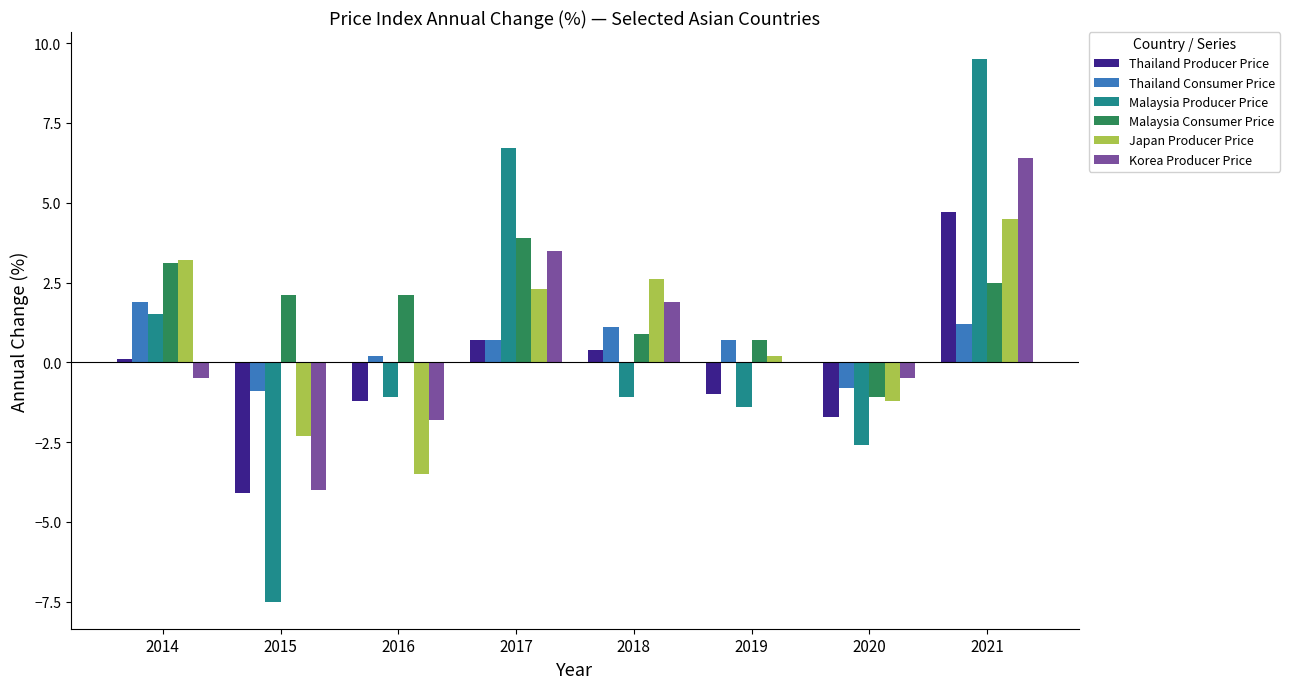

What is the spread (max minus min) of values at 2015?

9.6